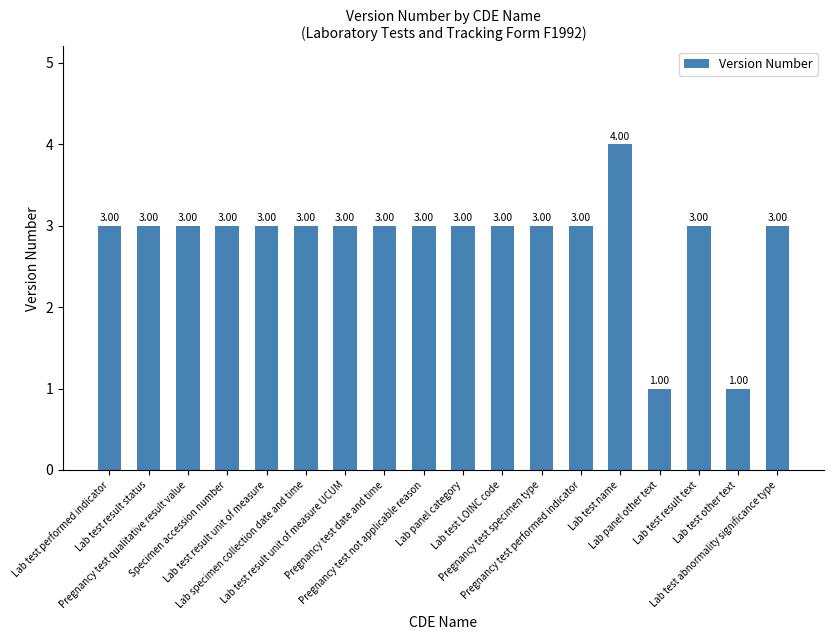

Are the bars grouped side by side (vs. stacked)?

No